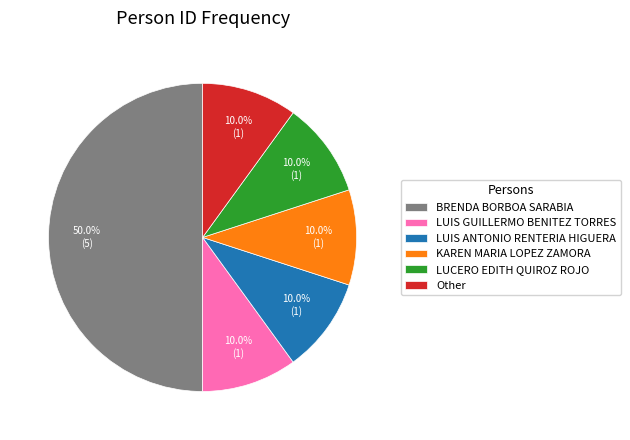

What percentage is the LUIS GUILLERMO BENITEZ TORRES slice, to the nearest percent?

10%